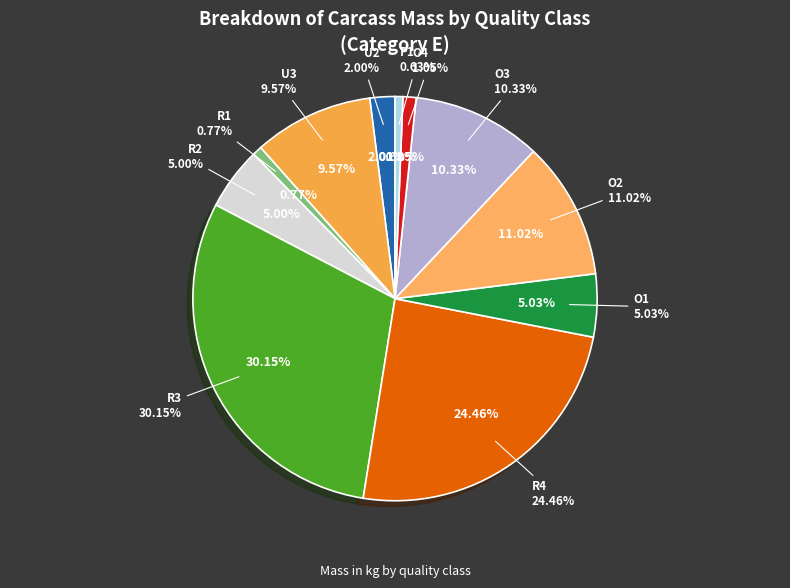

How much of the chart is everything except O1?

95.0%